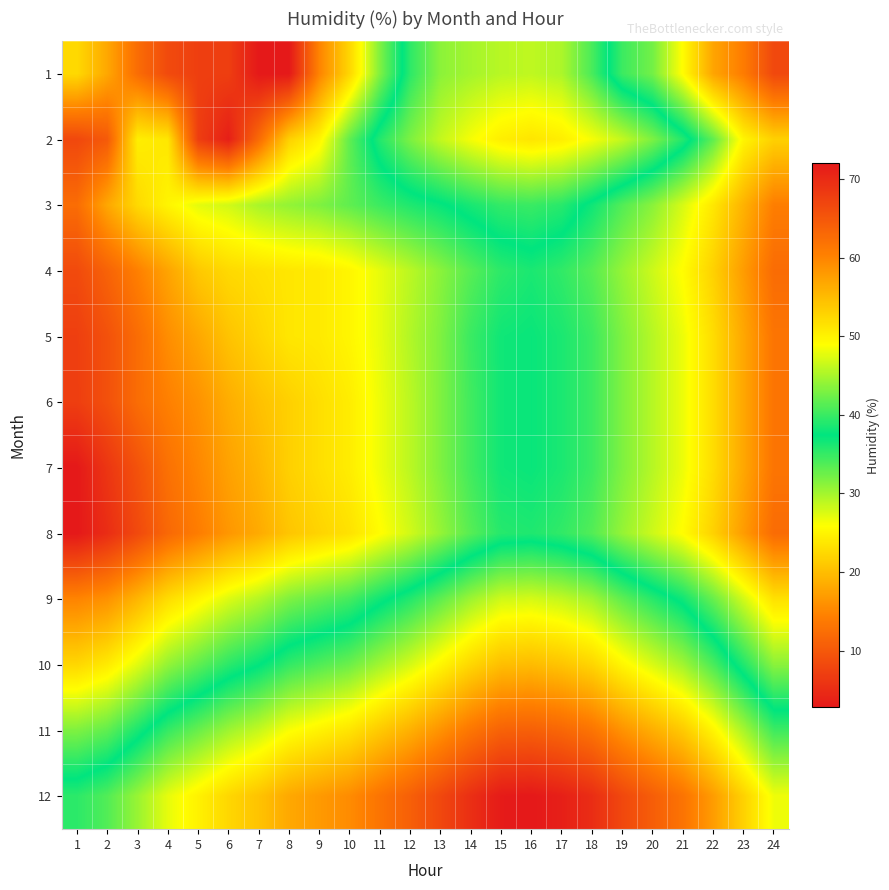

Which series has the widest spread of values?

2